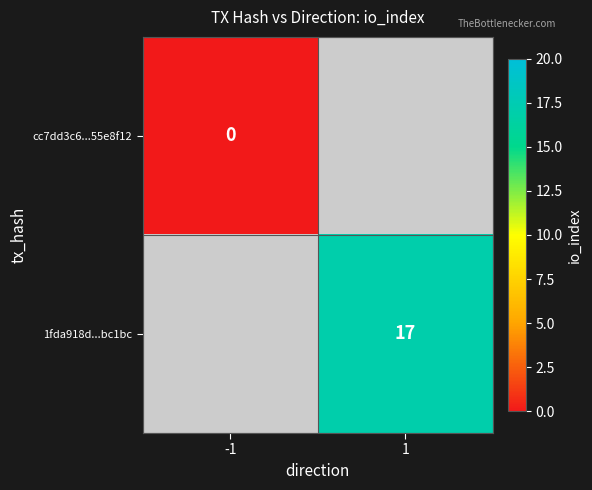

What is the maximum value shown in the chart?

17.0